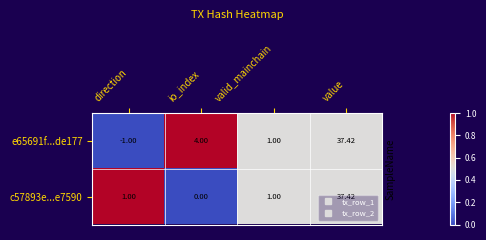

At which label does e65691f...de177 reach its peak?

value